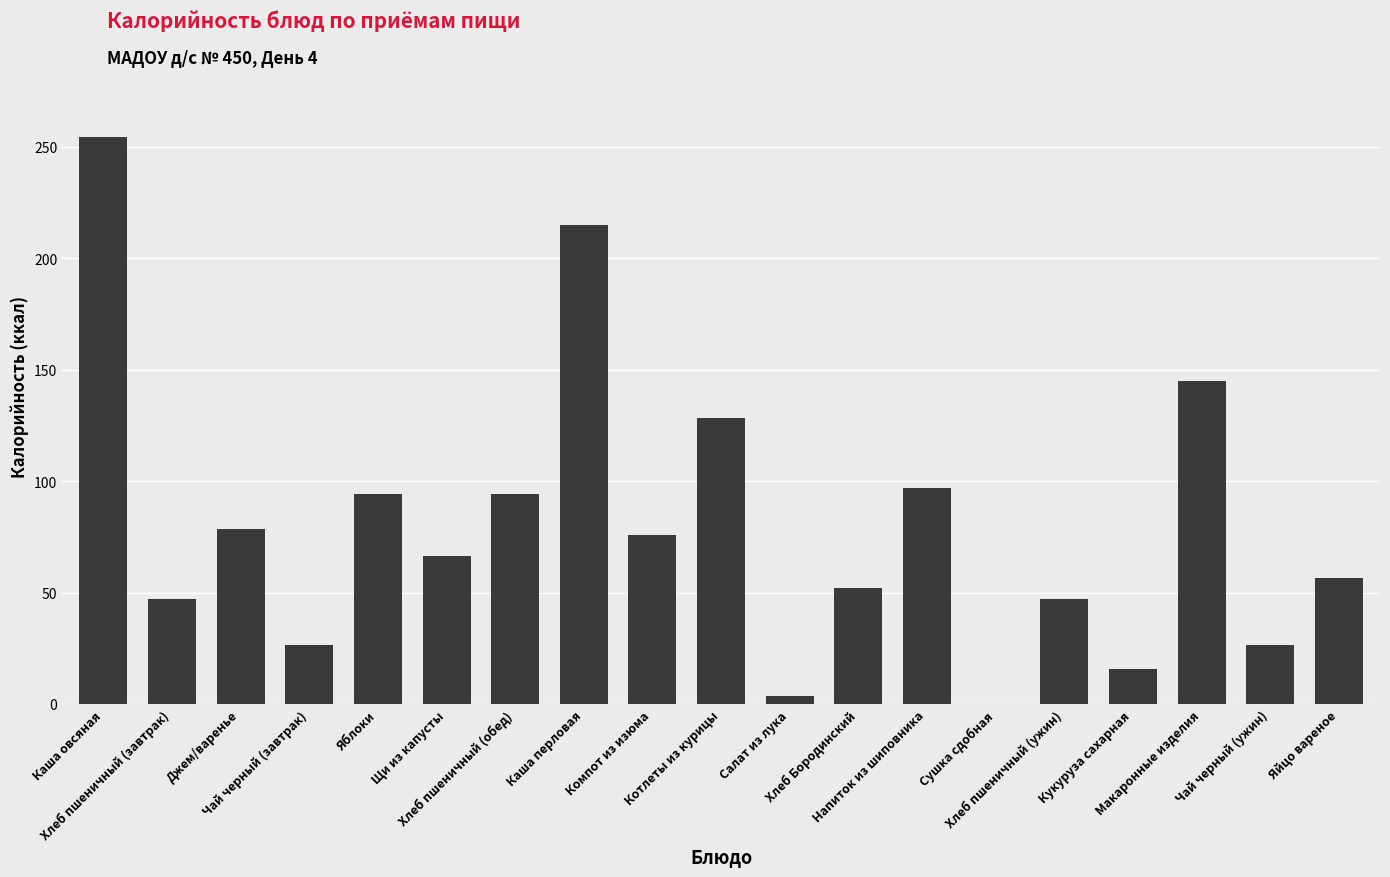

How many data points does each series have?

19